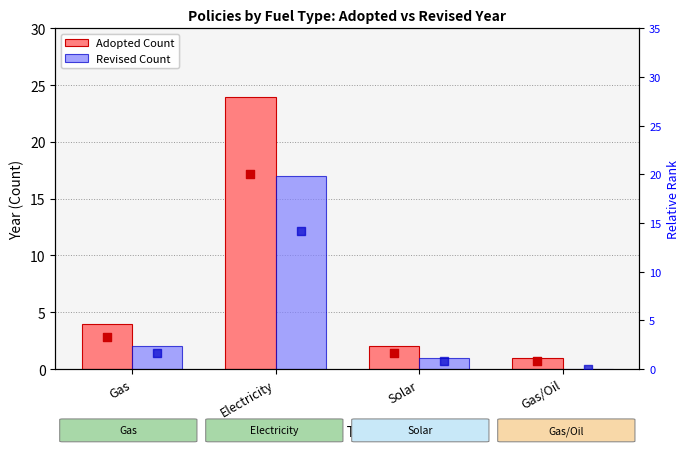

Which series contains the lowest Y value?

Revised Count